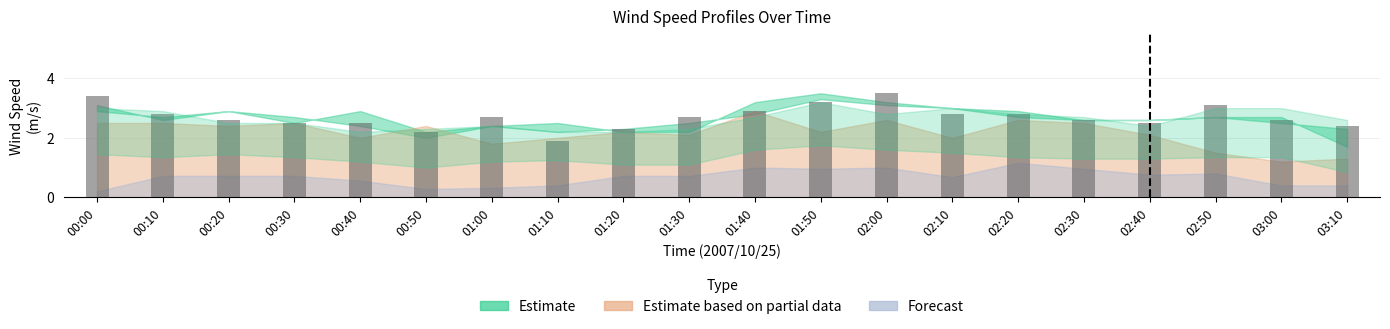

Reading right to left, extract all data points from this chart.

03:10=2.4	03:00=2.6	02:50=3.1	02:40=2.5	02:30=2.6	02:20=2.8	02:10=2.8	02:00=3.5	01:50=3.2	01:40=2.9	01:30=2.7	01:20=2.3	01:10=1.9	01:00=2.7	00:50=2.2	00:40=2.5	00:30=2.5	00:20=2.6	00:10=2.8	00:00=3.4